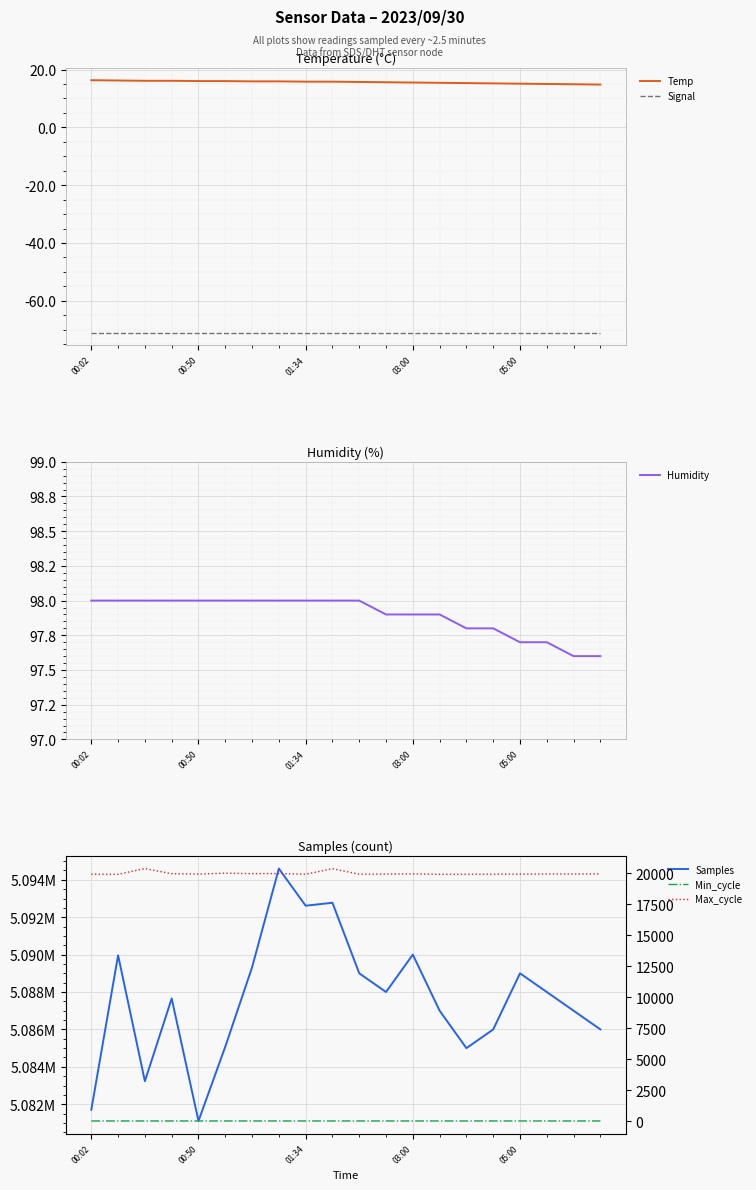

Reading left to right, transcribe all the data shown in this chart.

Temp: 16.3	16.2	16.1	16.1	16.0	16.0	15.9	15.9	15.8	15.8	15.7	15.6	15.5	15.4	15.3	15.2	15.1	15.0	14.9	14.8
Signal: -71.0	-71.0	-71.0	-71.0	-71.0	-71.0	-71.0	-71.0	-71.0	-71.0	-71.0	-71.0	-71.0	-71.0	-71.0	-71.0	-71.0	-71.0	-71.0	-71.0
Humidity: 98.0	98.0	98.0	98.0	98.0	98.0	98.0	98.0	98.0	98.0	98.0	97.9	97.9	97.9	97.8	97.8	97.7	97.7	97.6	97.6
Samples: 5081703.0	5089962.0	5083232.0	5087655.0	5081105.0	5085077.0	5089319.0	5094599.0	5092615.0	5092773.0	5089000.0	5088000.0	5090000.0	5087000.0	5085000.0	5086000.0	5089000.0	5088000.0	5087000.0	5086000.0
Min_cycle: 28.0	28.0	28.0	28.0	28.0	28.0	28.0	28.0	28.0	28.0	28.0	28.0	28.0	28.0	27.0	28.0	28.0	28.0	28.0	28.0
Max_cycle: 19918.0	19909.0	20368.0	19955.0	19927.0	19998.0	19962.0	19968.0	19916.0	20357.0	19920.0	19930.0	19940.0	19910.0	19915.0	19920.0	19925.0	19930.0	19935.0	19940.0